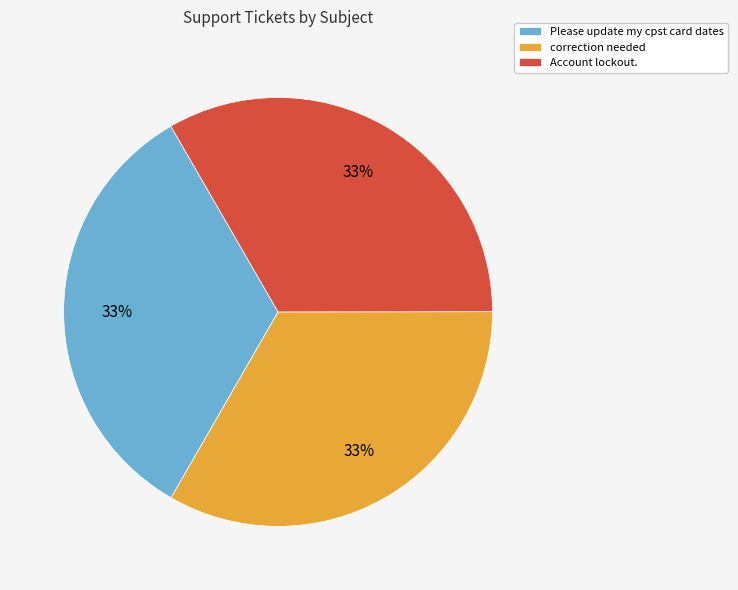

What percentage is the Please update my cpst card dates slice, to the nearest percent?

33%